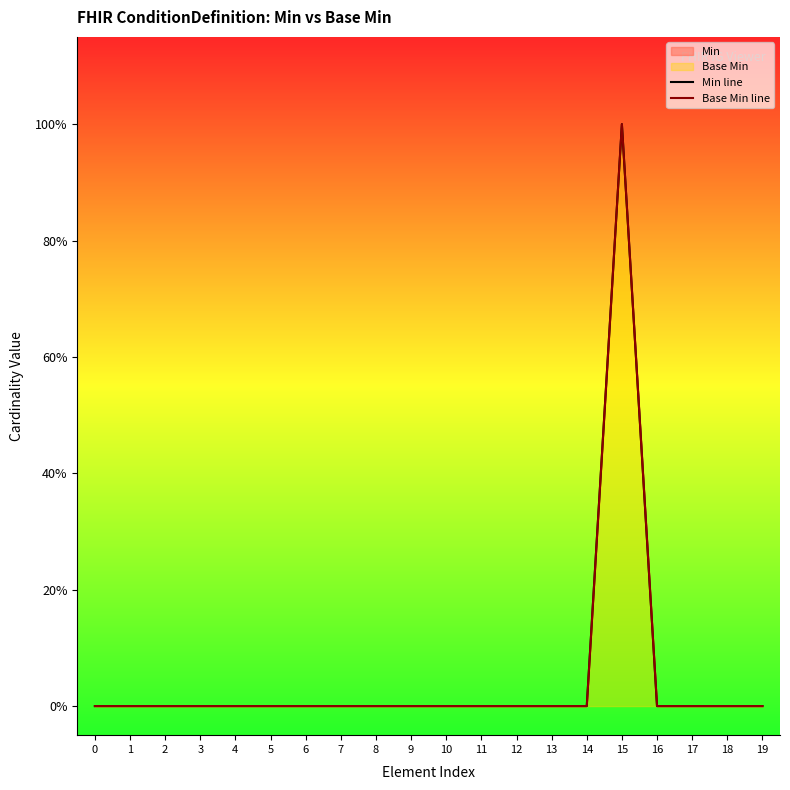

Reading left to right, list all the values displayed in this chart.

Min line: 0	0	0	0	0	0	0	0	0	0	0	0	0	0	0	1	0	0	0	0
Base Min line: 0	0	0	0	0	0	0	0	0	0	0	0	0	0	0	1	0	0	0	0